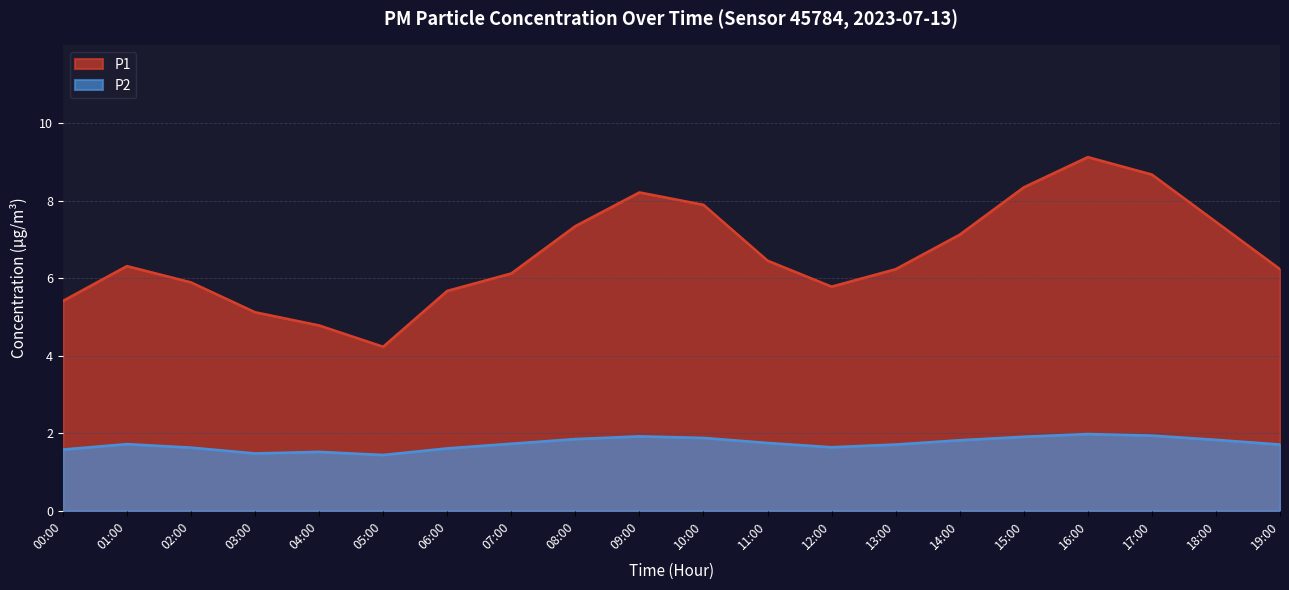

What position from the right is 14:00?

6